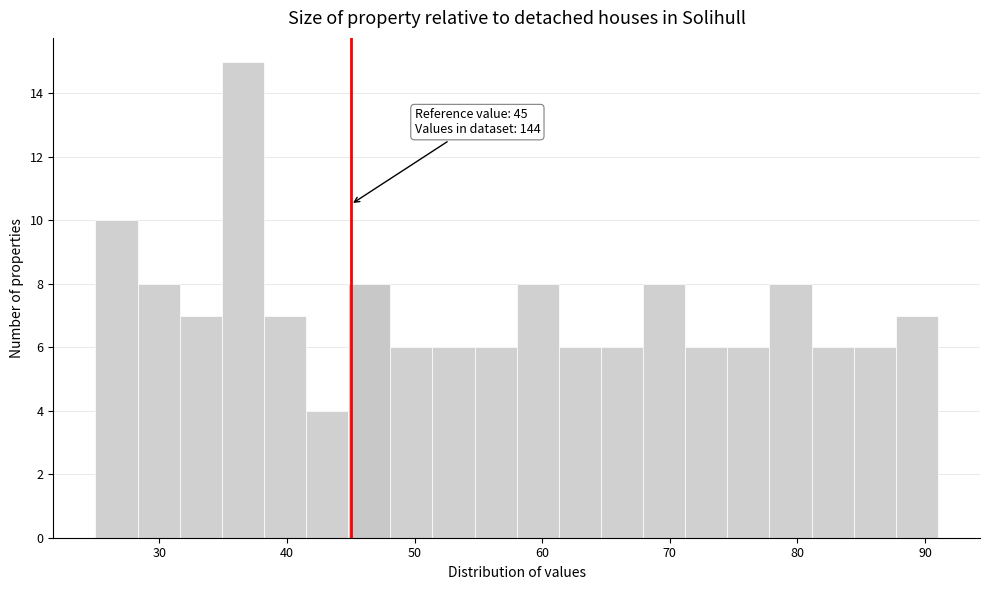

Read against the x-axis, roughly where is the centre of the tallest bar?

37